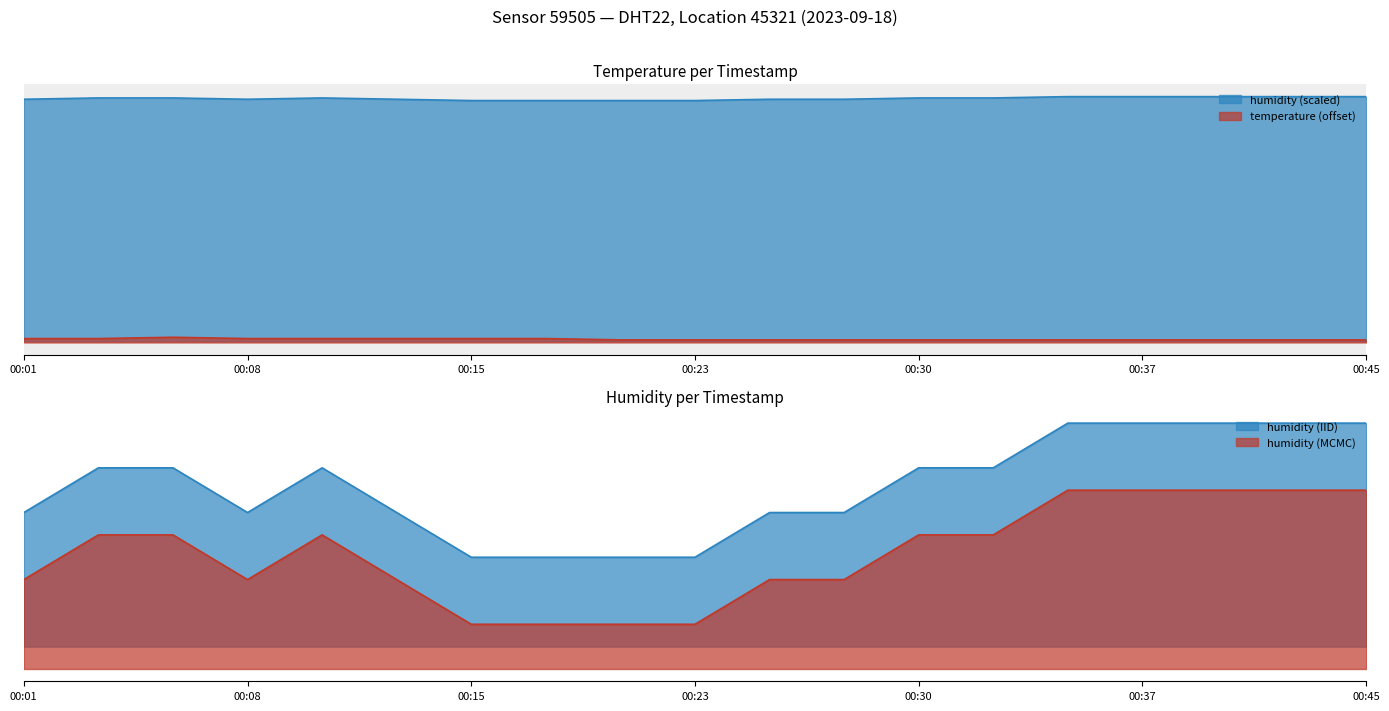

At 00:42, list the series in order from largest to smallest.

humidity, temperature